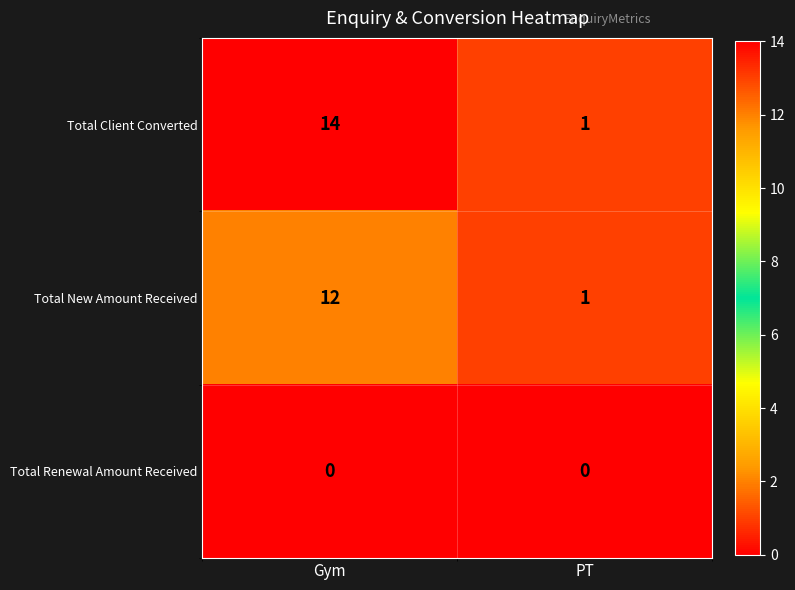

How many distinct data groups are displayed?

3